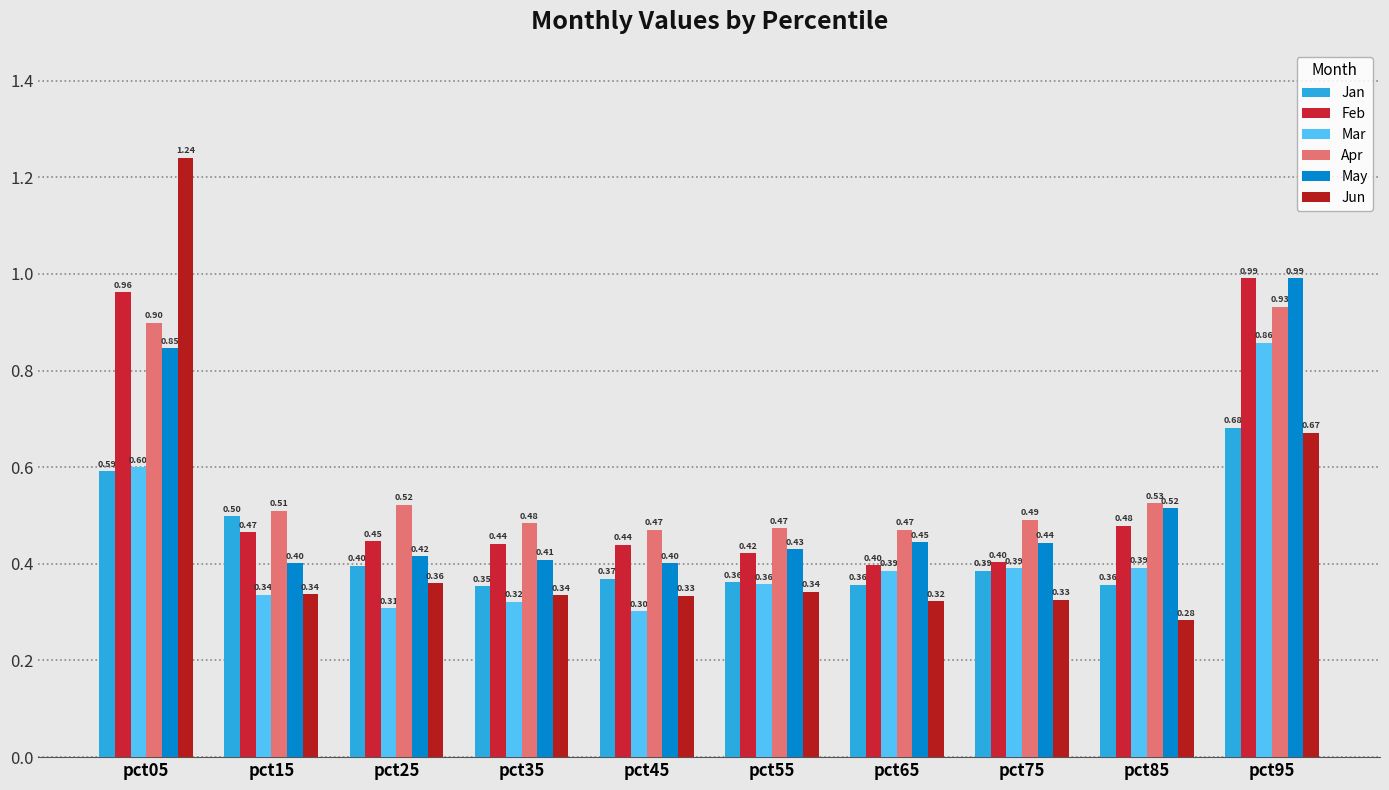

Which has a higher value, pct45 or pct35?

pct45